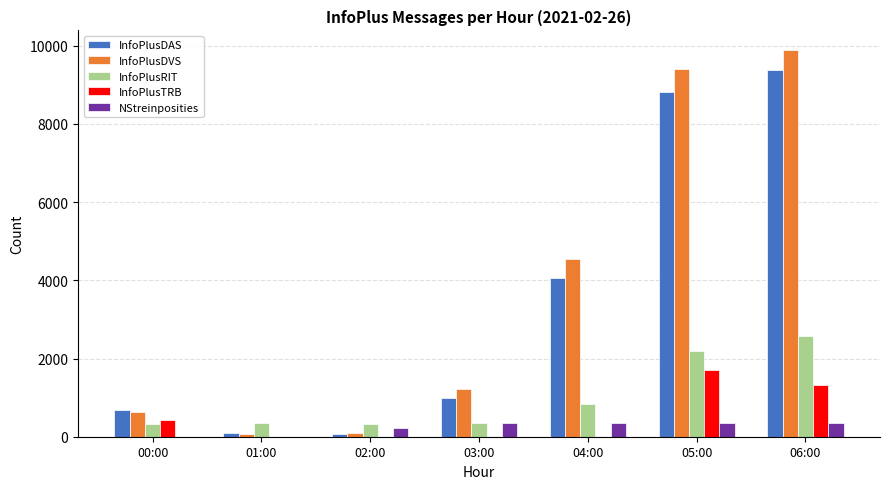

What is the maximum value shown in the chart?

9895